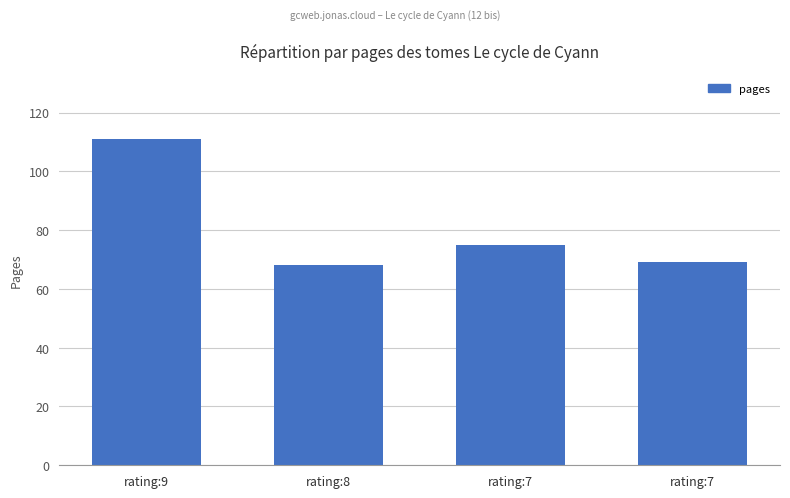

Where is the data nearest to the value 89?

rating:7